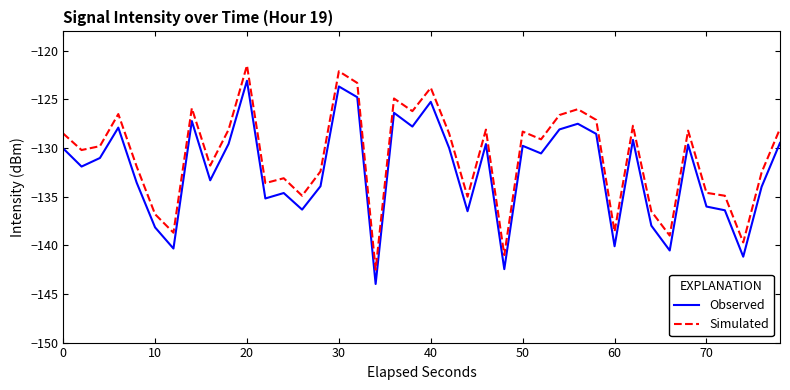

Which series has the largest range (max minus min)?

Simulated